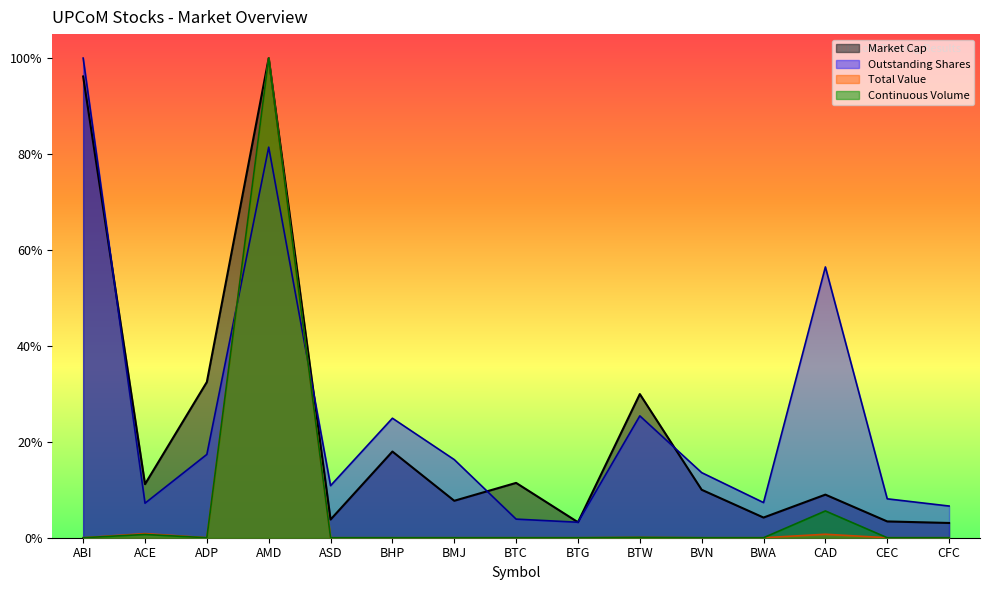

What is the maximum value for Total Value (VND)?

1.0